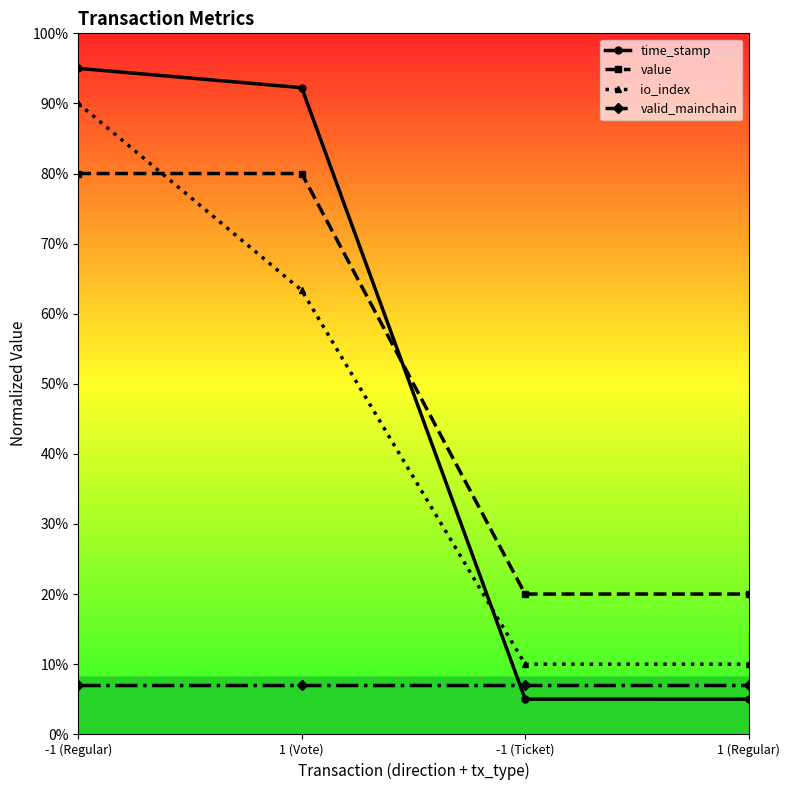

At which category is the sum across all series the highest?

-1 (Regular)